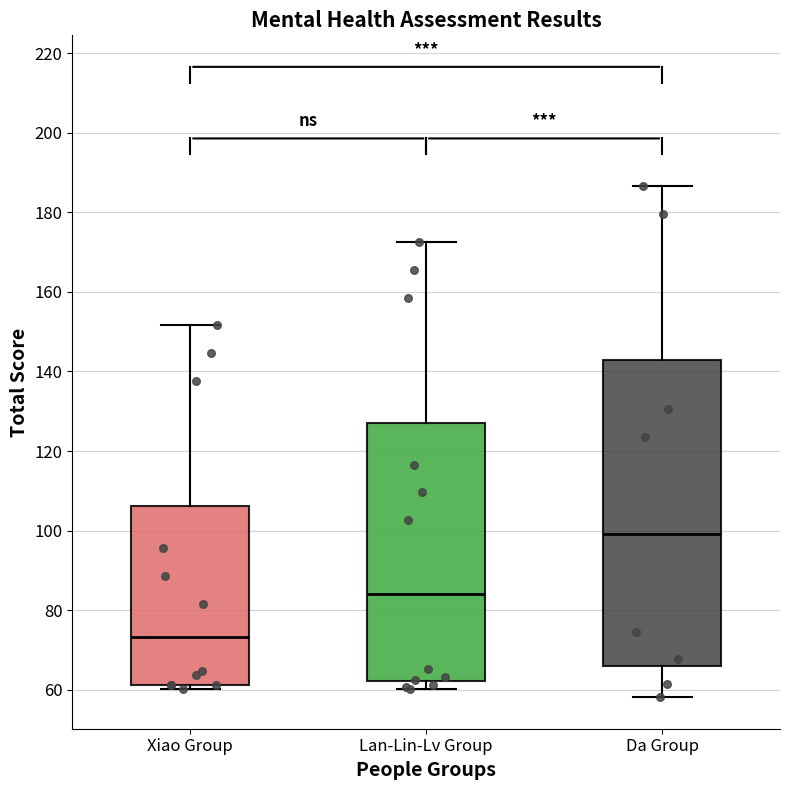

Which box has the highest median line?

Da Group